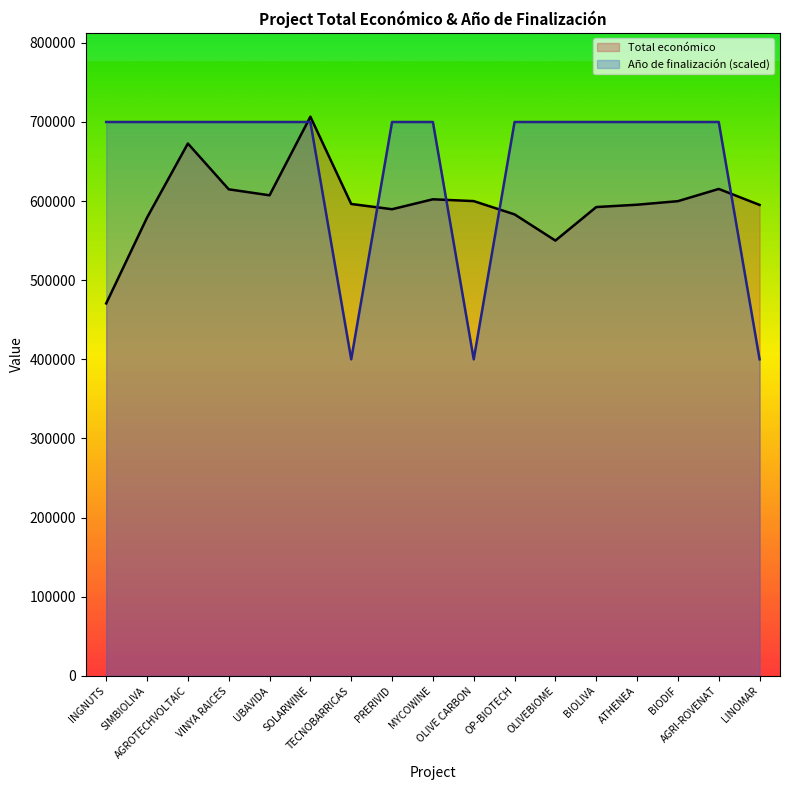

How many times do Total económico and Año de finalización cross each other?

5